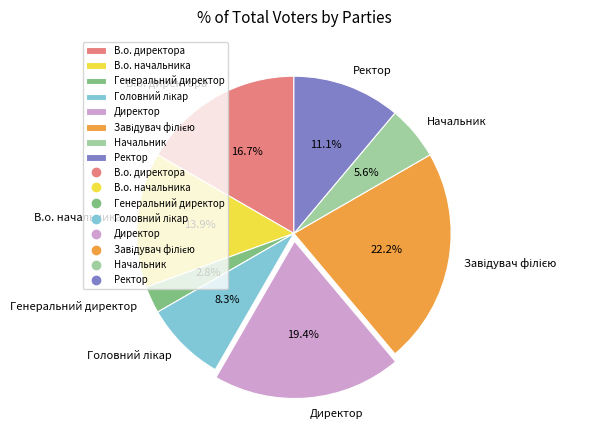

To the nearest percent, what is the average slice percentage?

12%